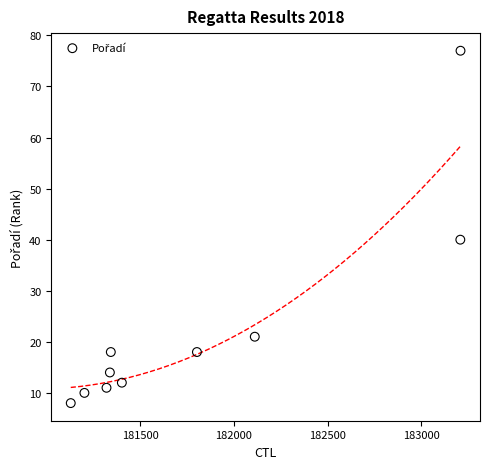

What is the range of X values (max minus min)?

2082